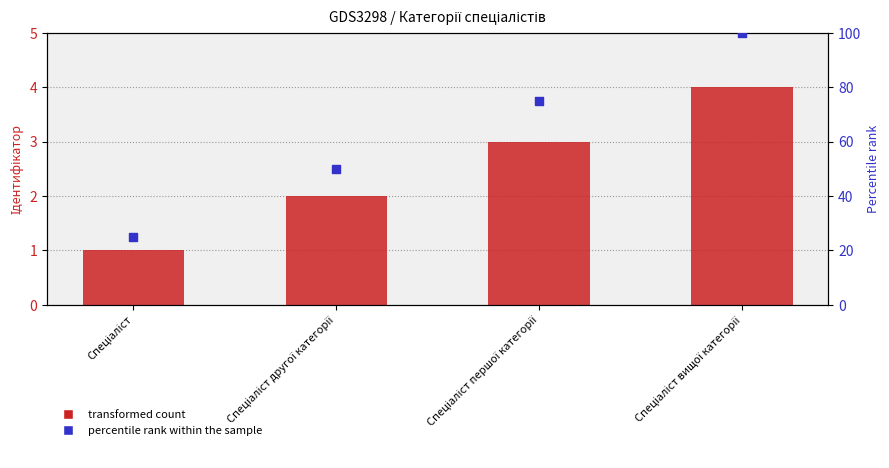

What is the total value across all series at Спеціаліст?

26